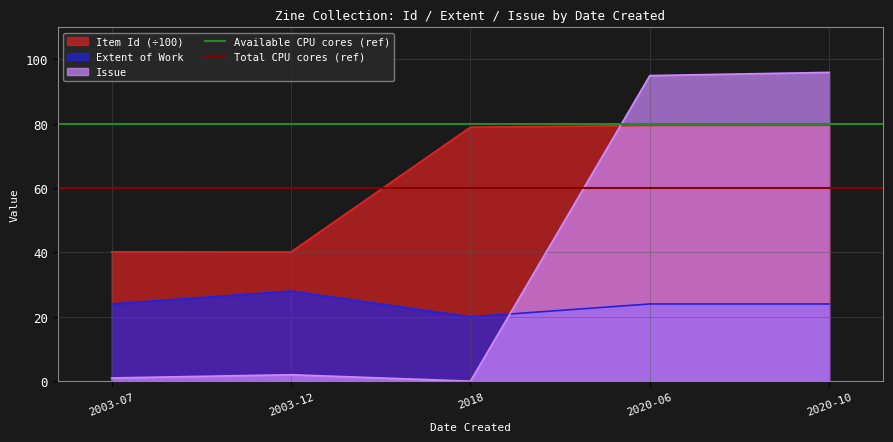

What is the sum of the Available CPU cores (ref) values at 2003-07 and 2003-12?

160